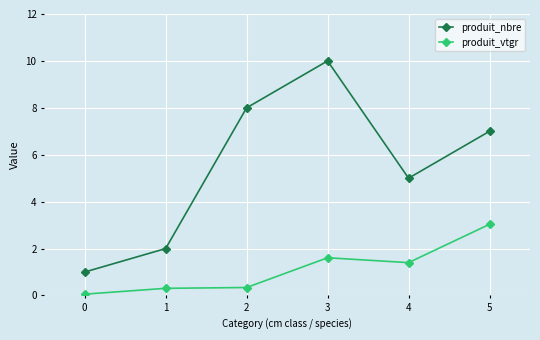

Is this an area chart (filled region under the line)?

No